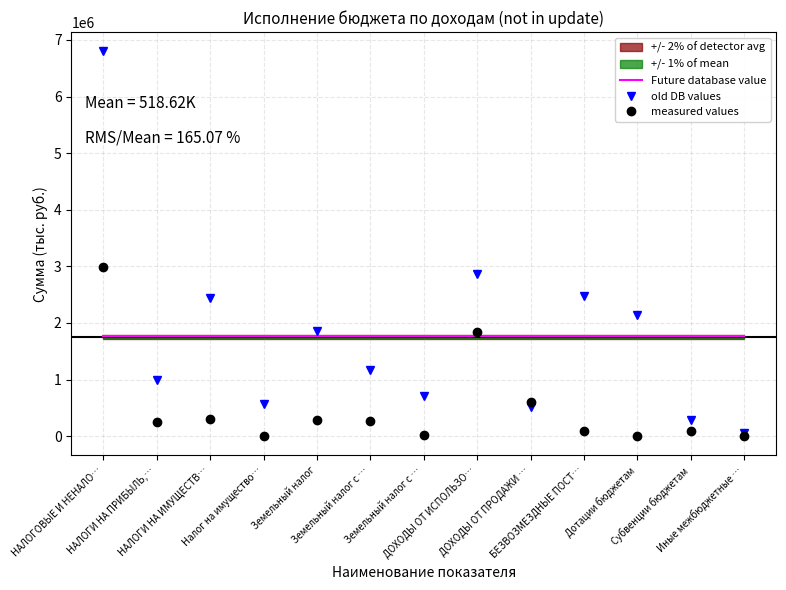

What is the difference between the highest and lowest values at Налог на имущество…?

1755183.1